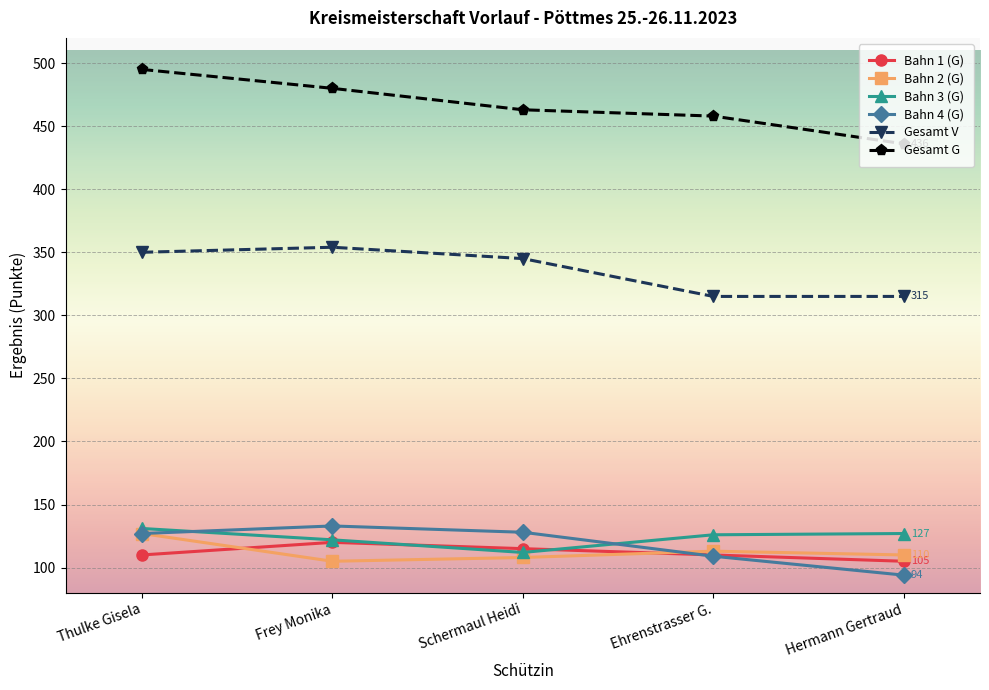

The Gesamt V series shows 345 at Schermaul Heidi. True or false?

True